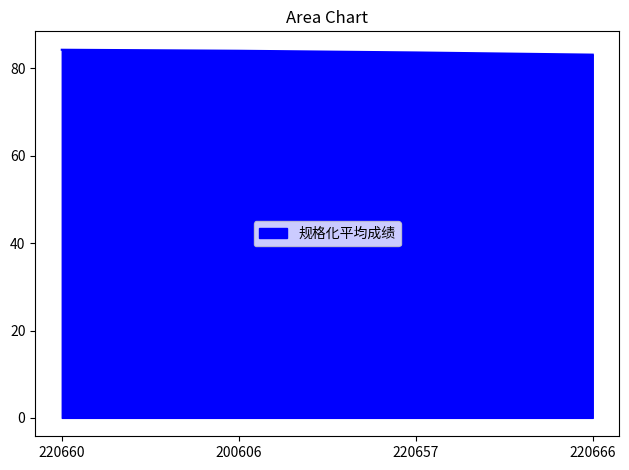

Count the number of data series in this chart.

1